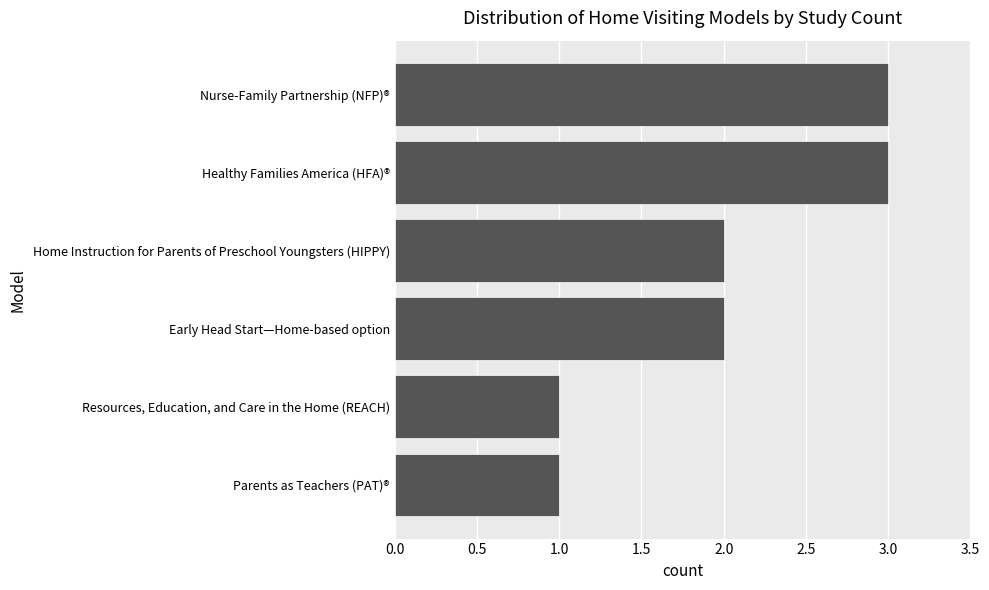

The value at Early Head Start—Home-based option is 2. True or false?

True